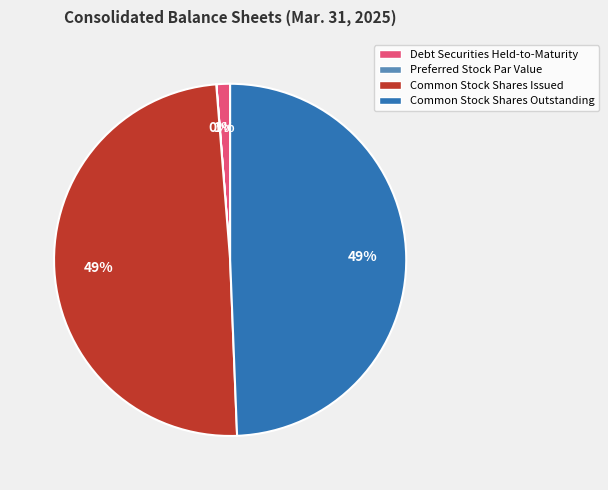

What percentage is the Common Stock Shares Issued slice, to the nearest percent?

49%